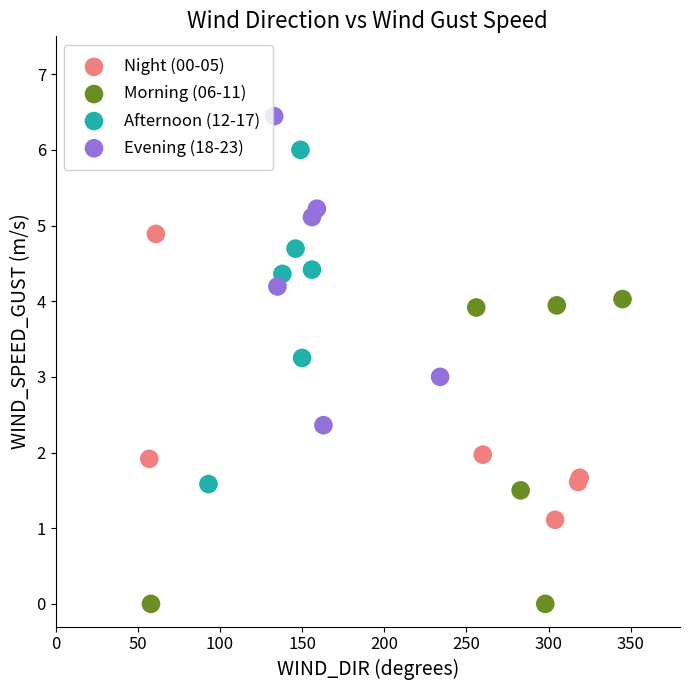

Which series reaches the minimum Y coordinate?

Morning (06-11)